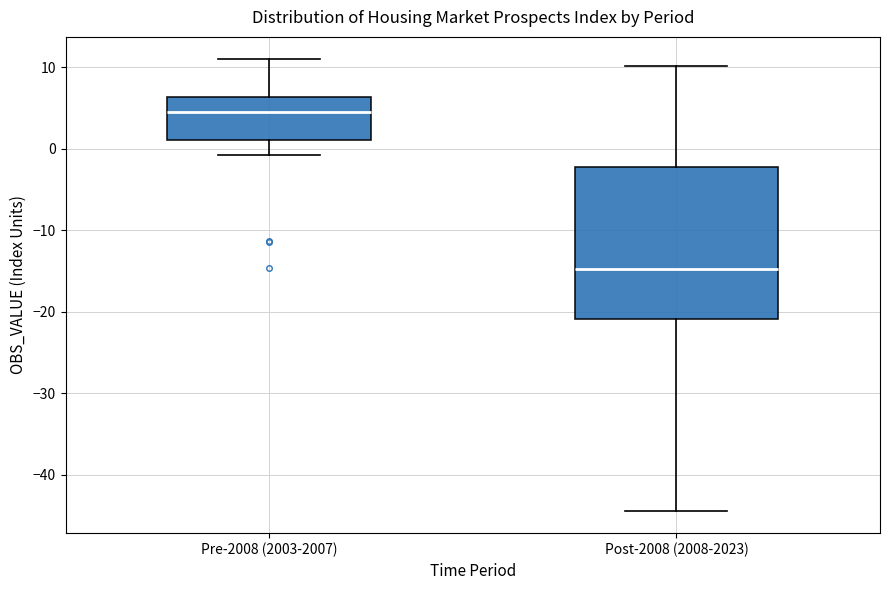

Which box has the lowest median line?

Post-2008 (2008-2023)